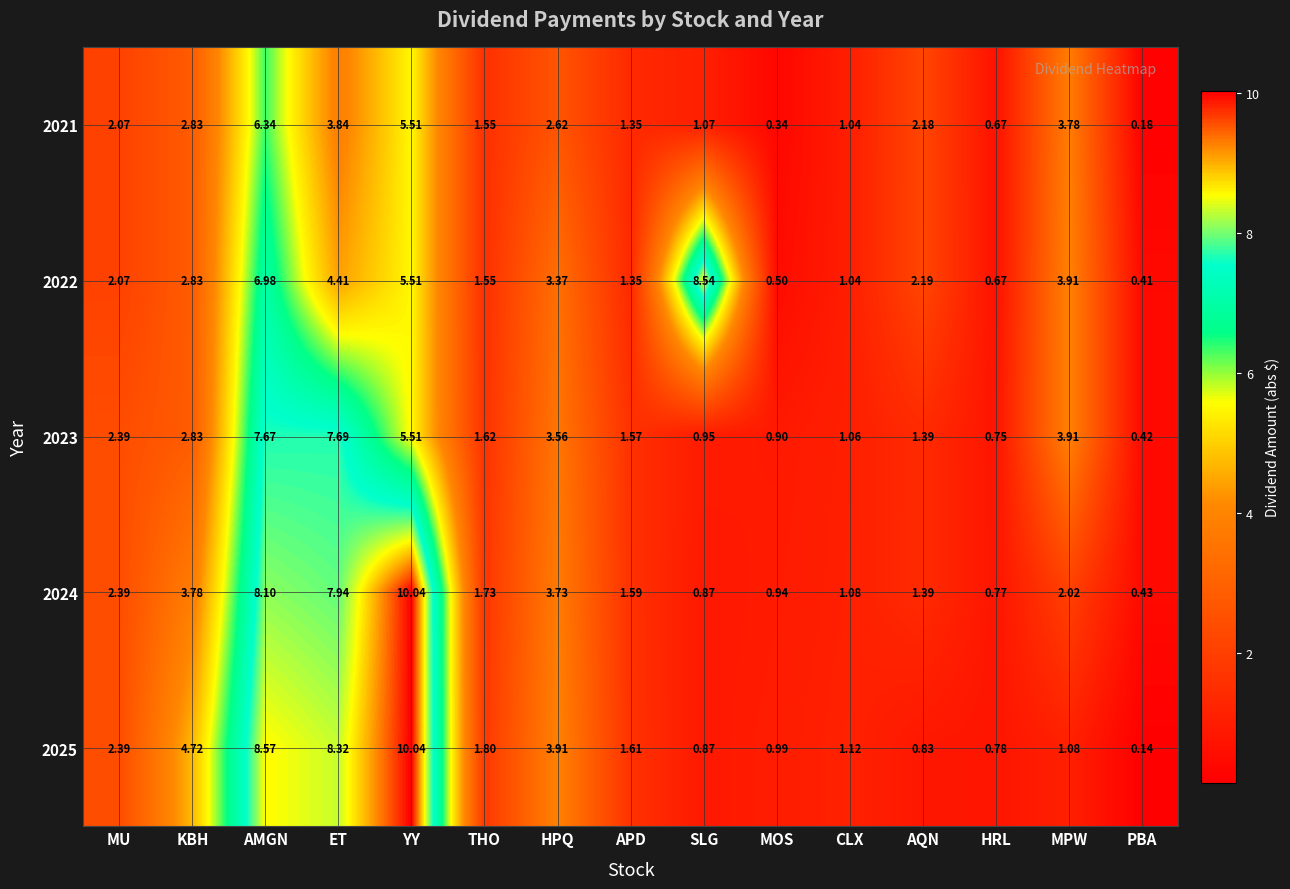

What is the greatest value displayed?

10.0